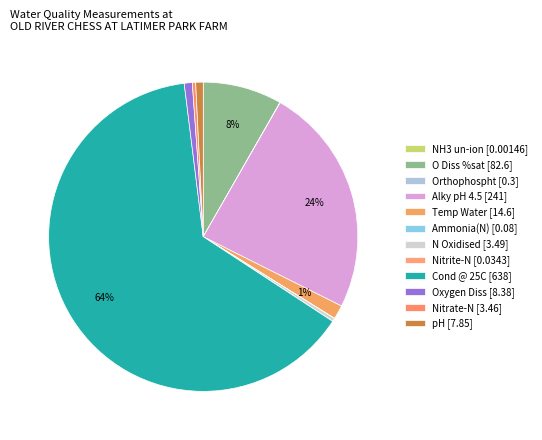

What percentage is NOT represented by O Diss %sat?

91.7%